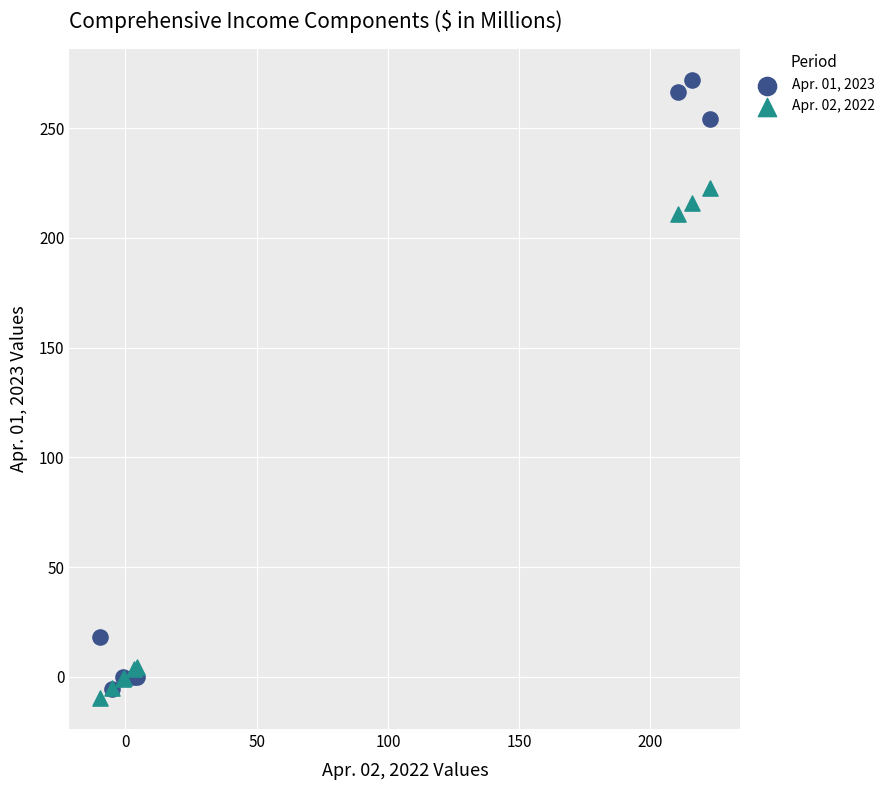

Across all series, what Y value is closest to 131?

210.7